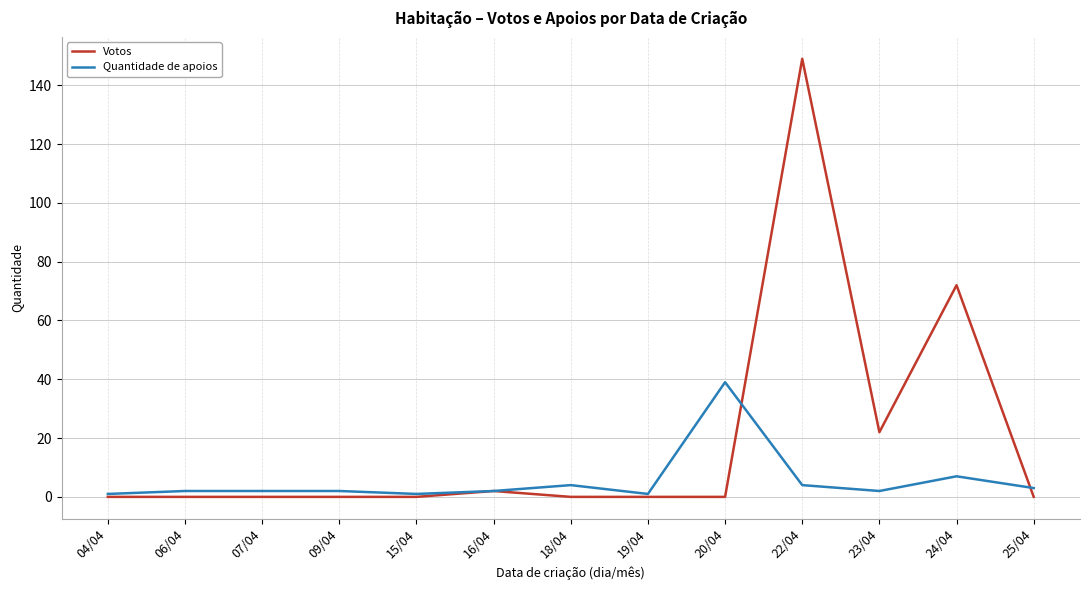

Rank the series by their maximum value, from lowest to highest.

Quantidade de apoios, Votos